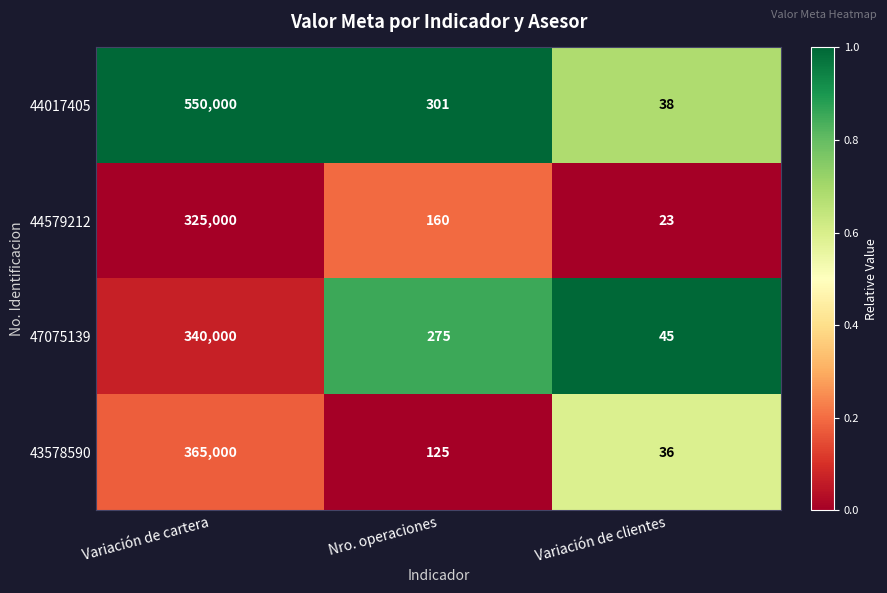

What is the difference between the maximum and minimum values in the 44017405 series?

549962